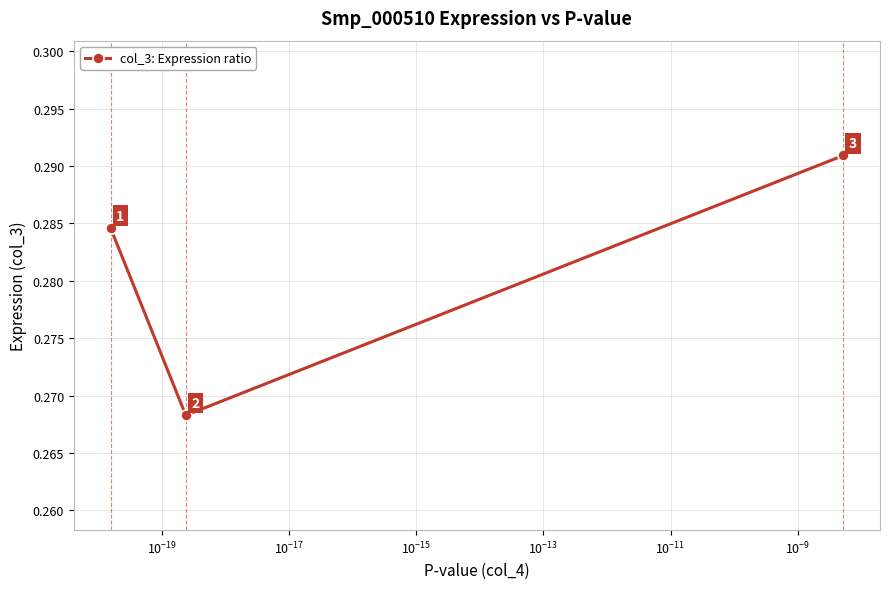

How many values are between 0 and 1?

3